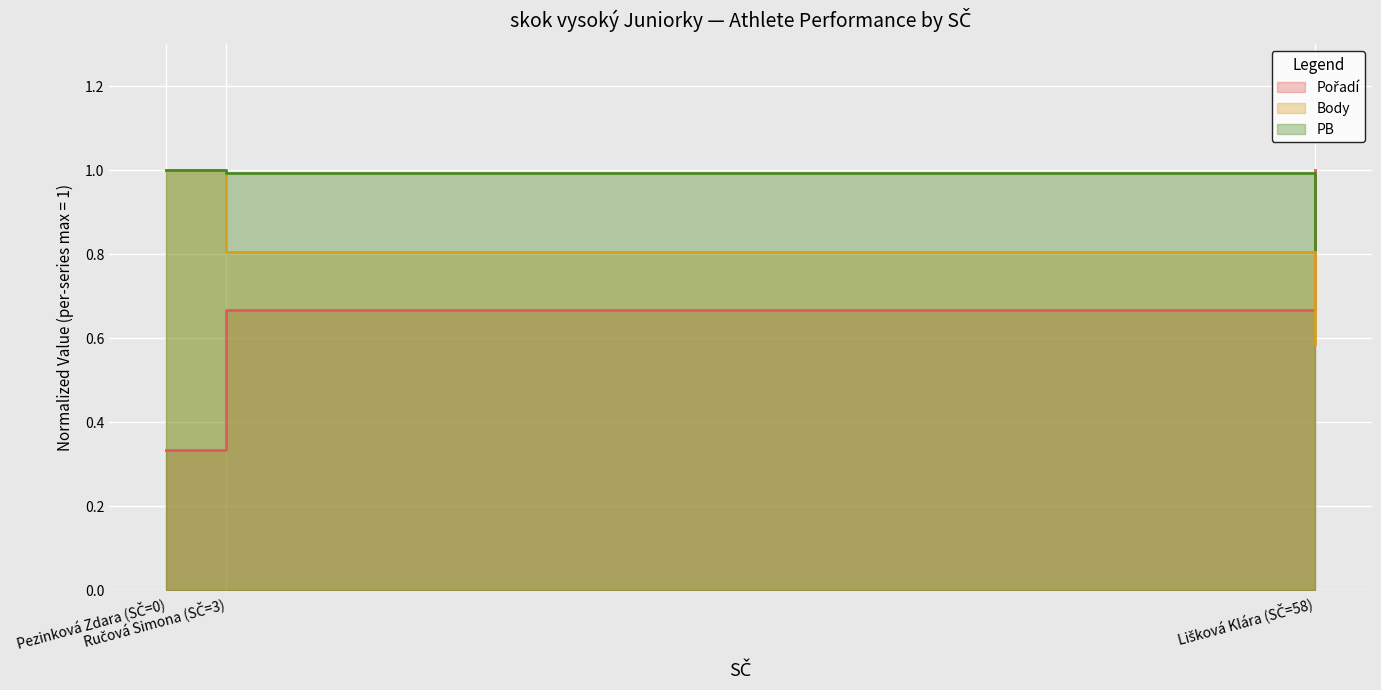

Is the value of Pořadí at Ručová Simona (SČ=3) greater than the value of PB at Lišková Klára (SČ=58)?

No